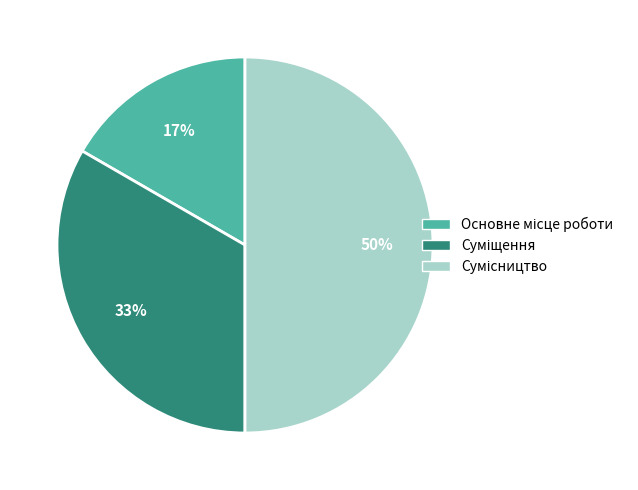

To the nearest percent, what is the average slice percentage?

33%